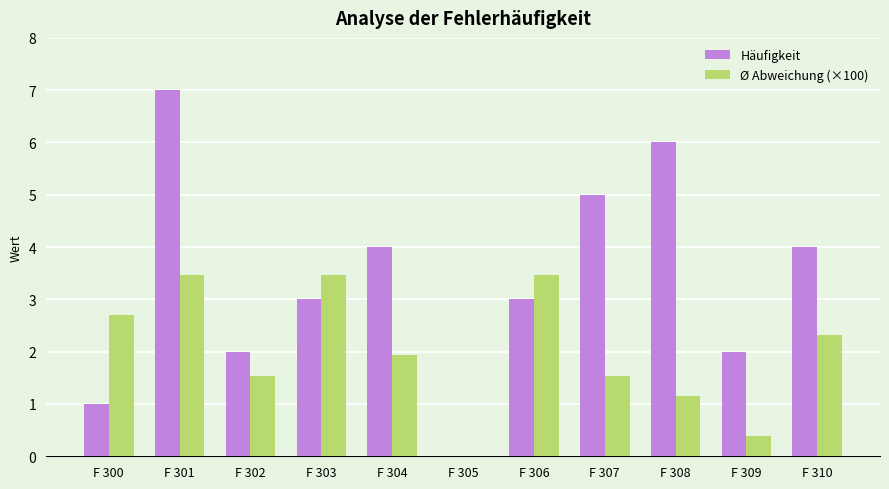

Which series has the largest range (max minus min)?

Häufigkeit